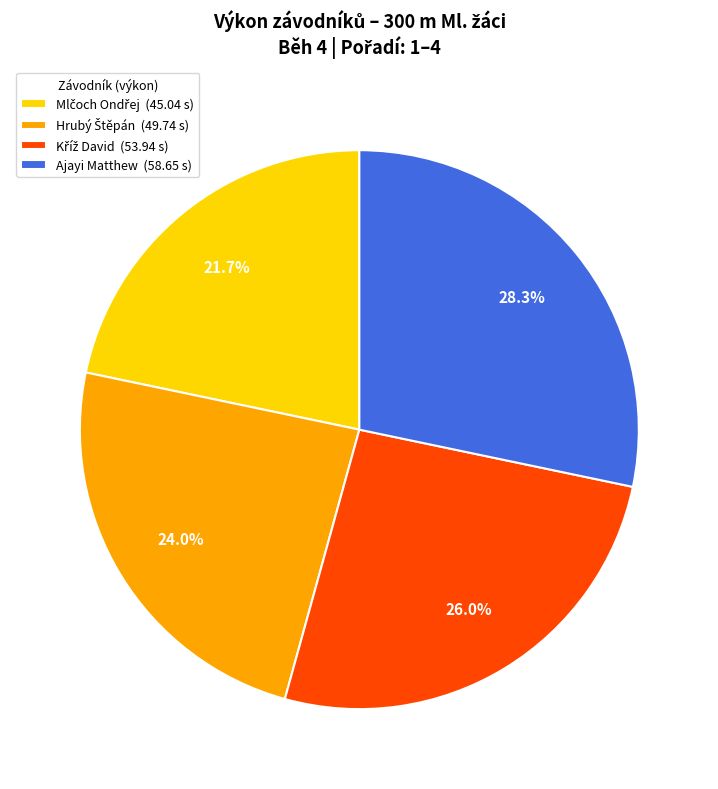

Is there a majority slice in this chart?

No